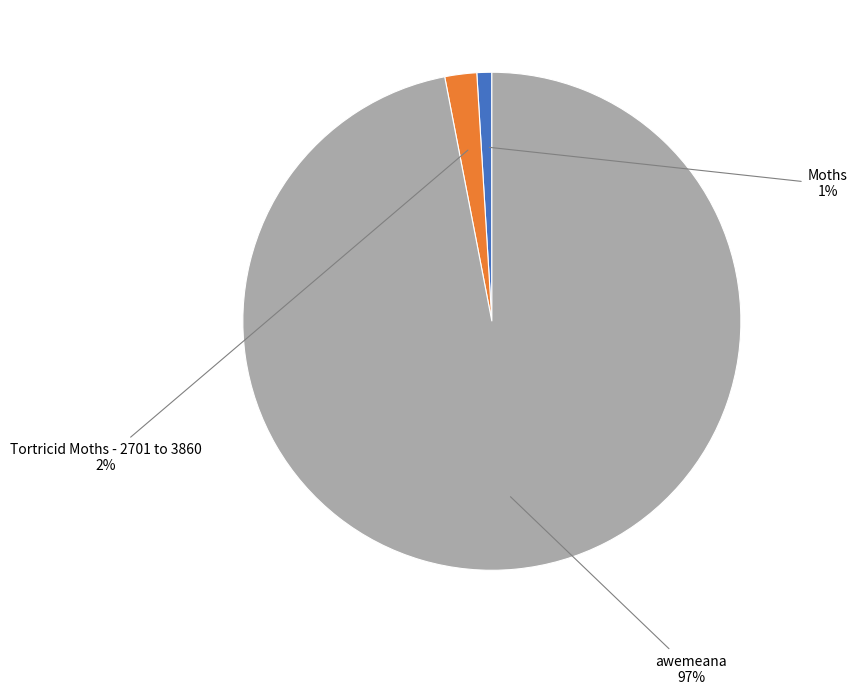

To the nearest percent, what is the difference between the Tortricid Moths - 2701 to 3860 and awemeana slice percentages?

95%